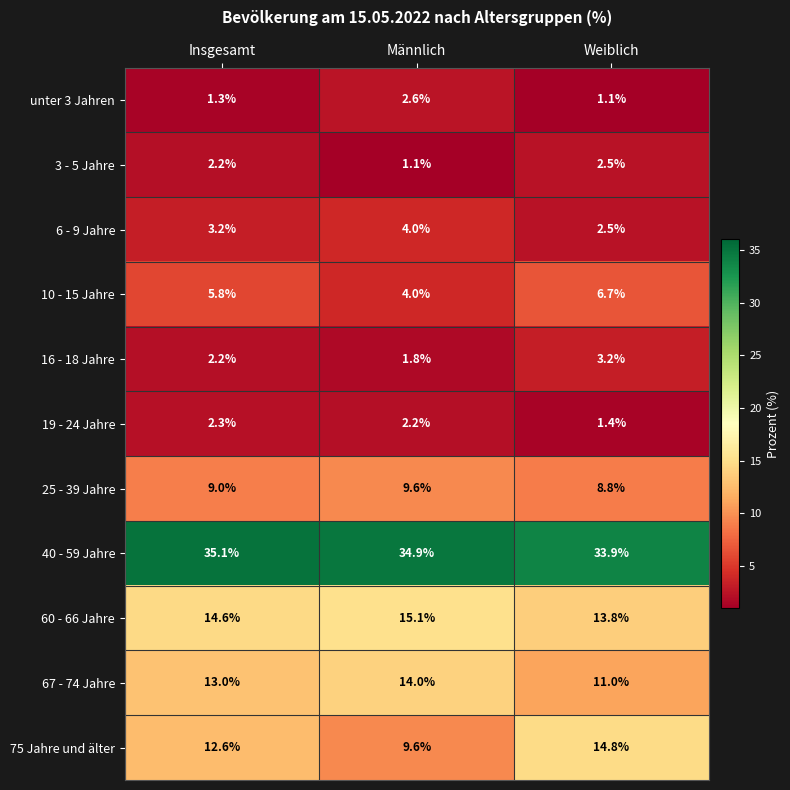

What is the maximum value for 3 - 5 Jahre?

2.5